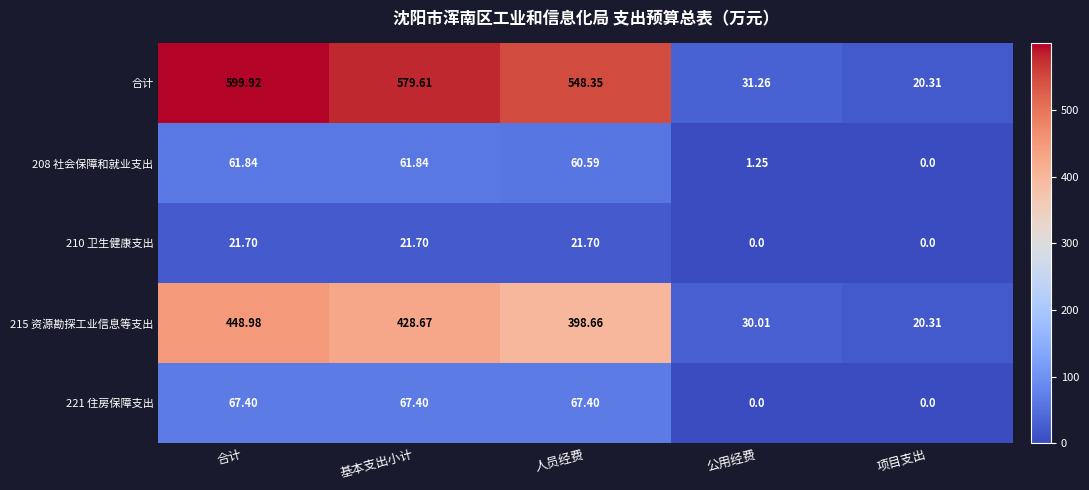

Where does the 合计 series first go above 548?

合计